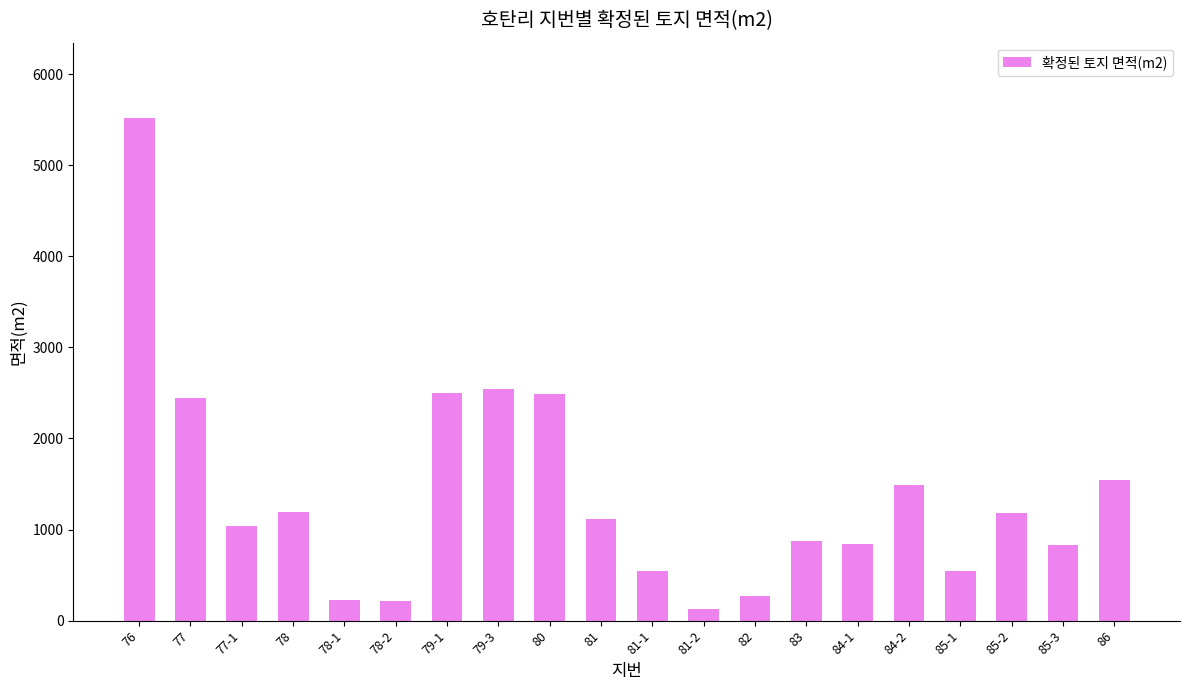

How many bars are there in total?

20